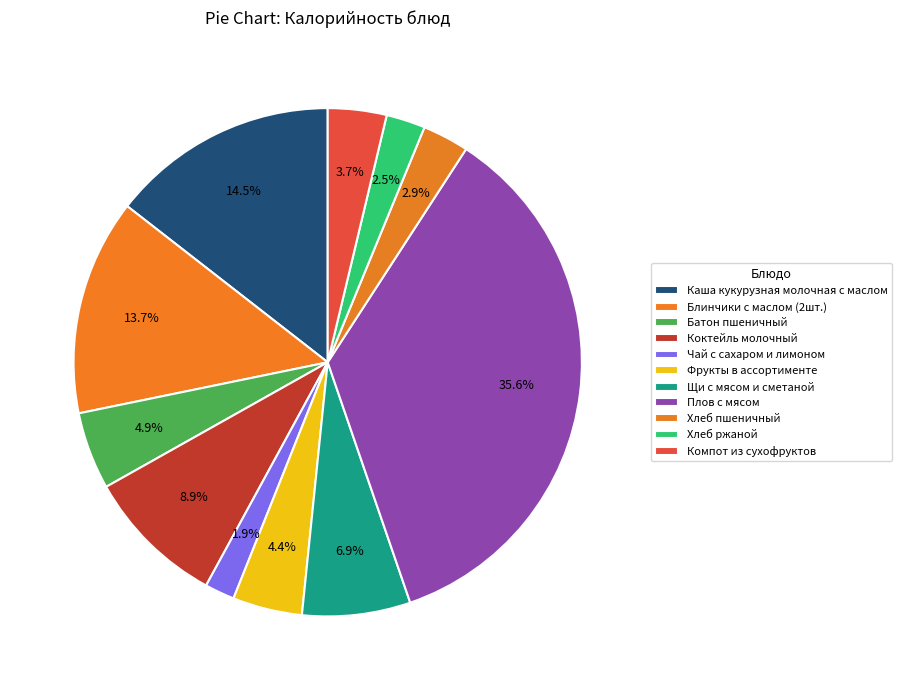

To the nearest percent, what portion does Фрукты в ассортименте represent?

4%